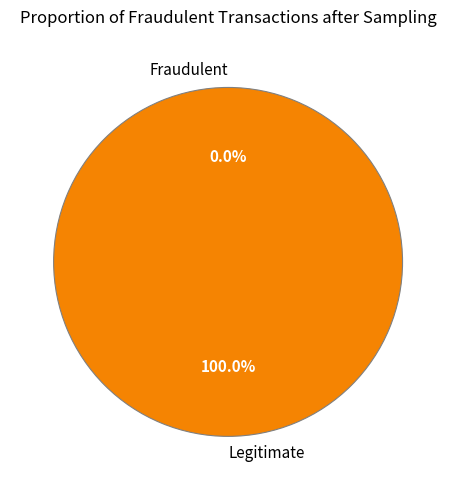

What is the total percentage of 26404 and 26400?

100.0%